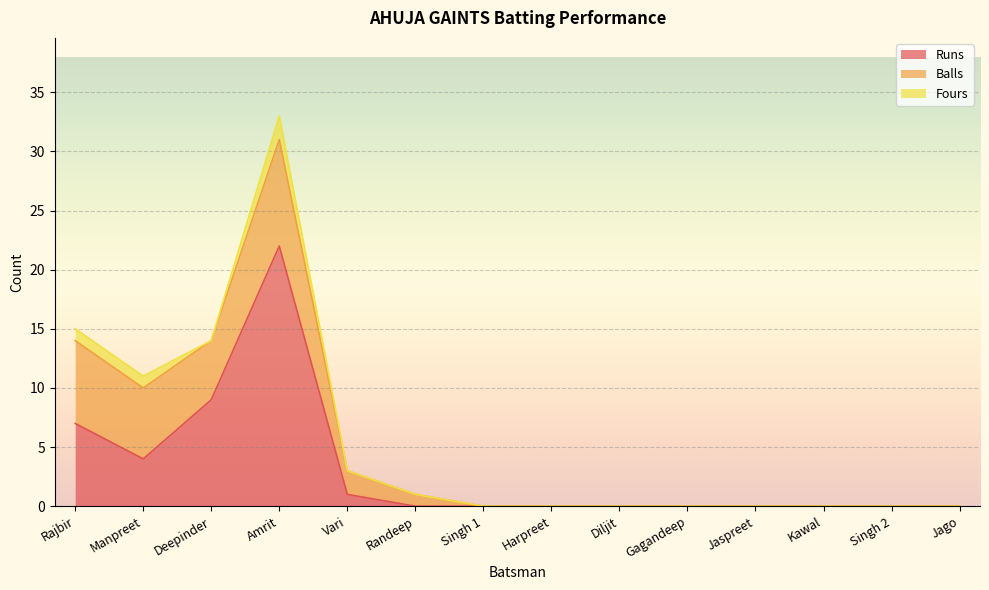

Which series has the widest spread of values?

Runs